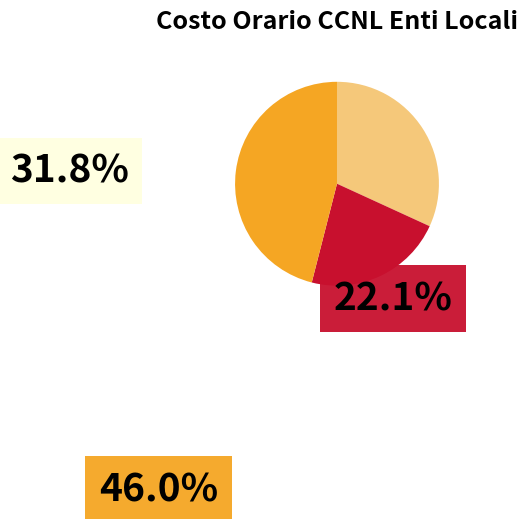

Does a2 account for over 50% of the chart?

No